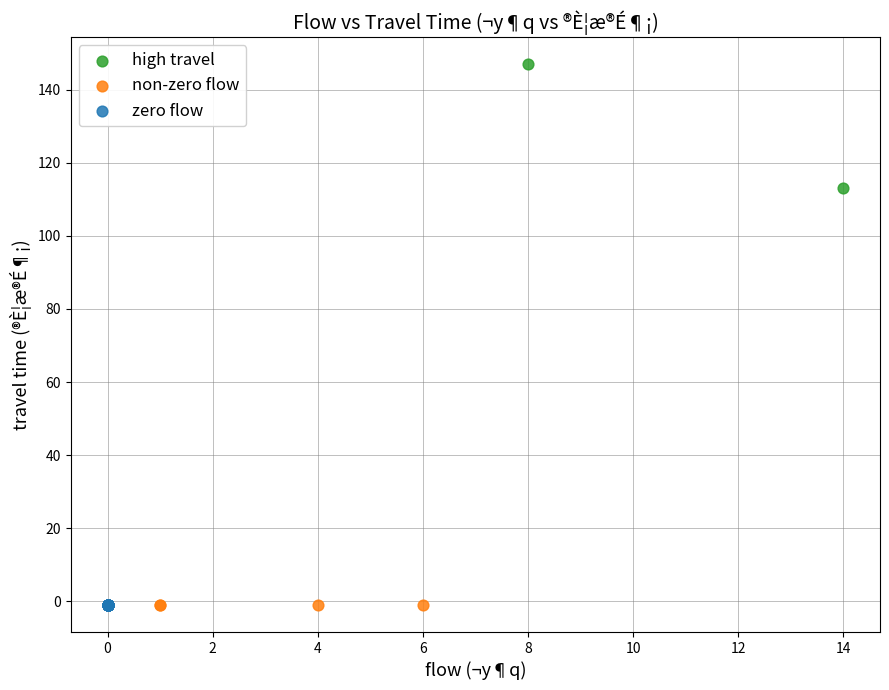

What are all the series names shown in the legend?

high travel, non-zero flow, zero flow